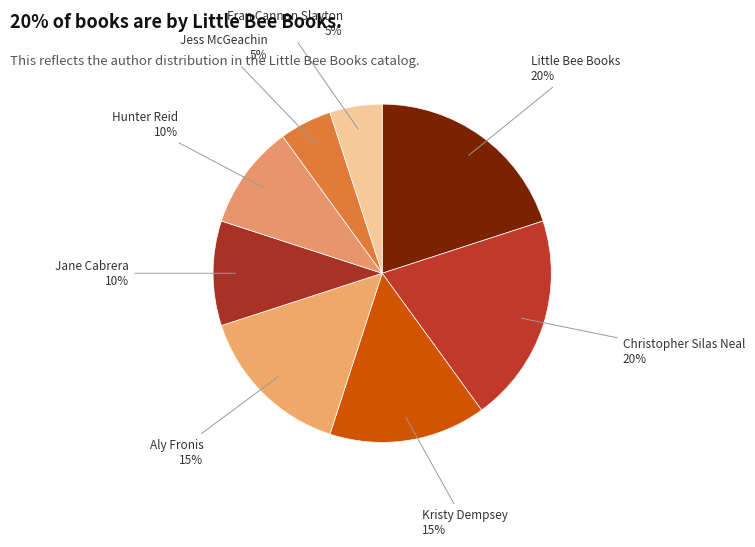

How many slices are in this pie chart?

8